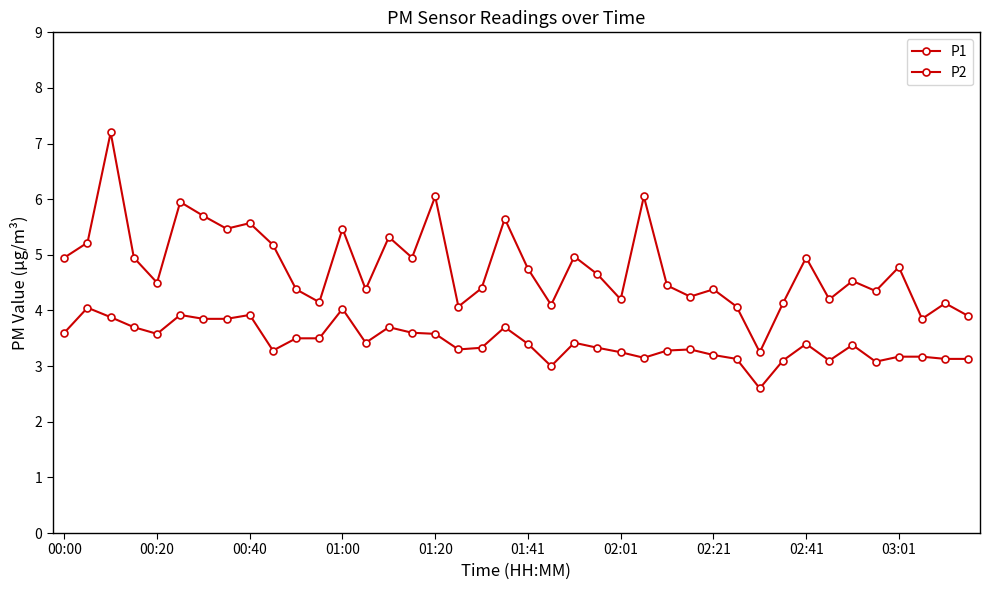

What is the sum of all P2 values?

137.0